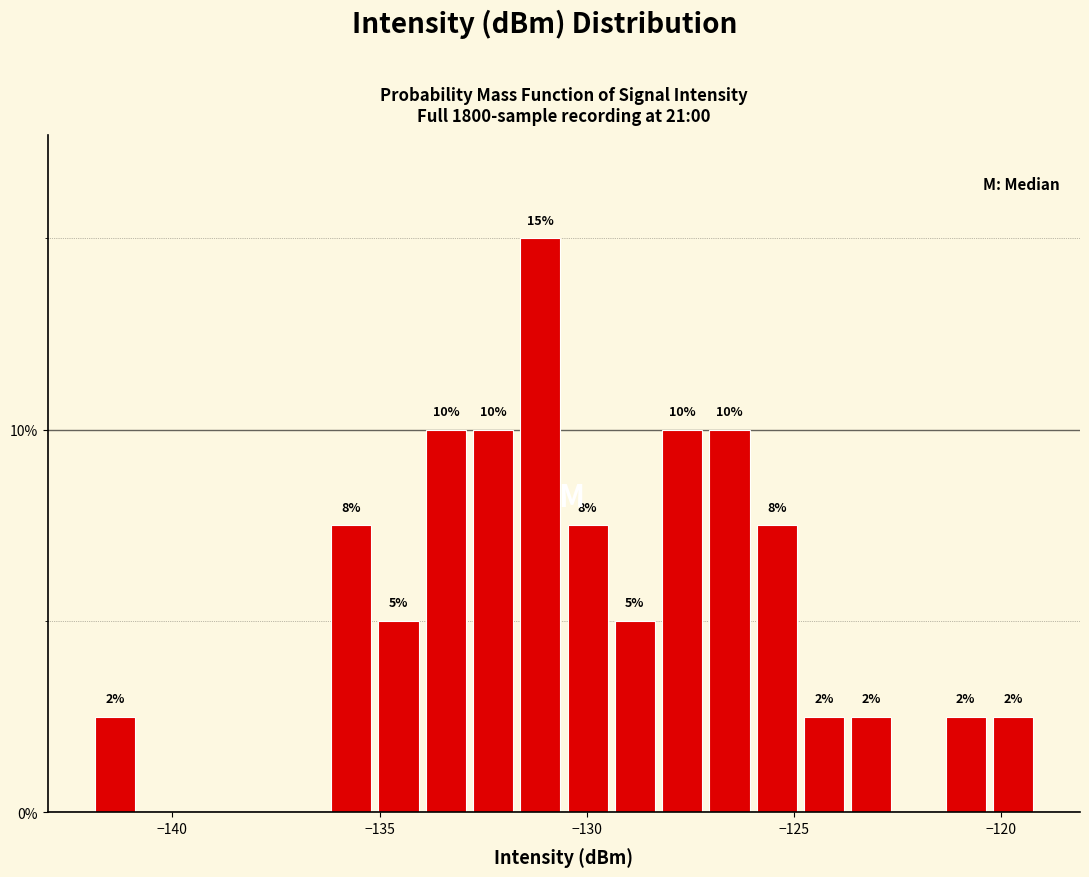

Read against the x-axis, roughly where is the centre of the tallest bar?

-131.0